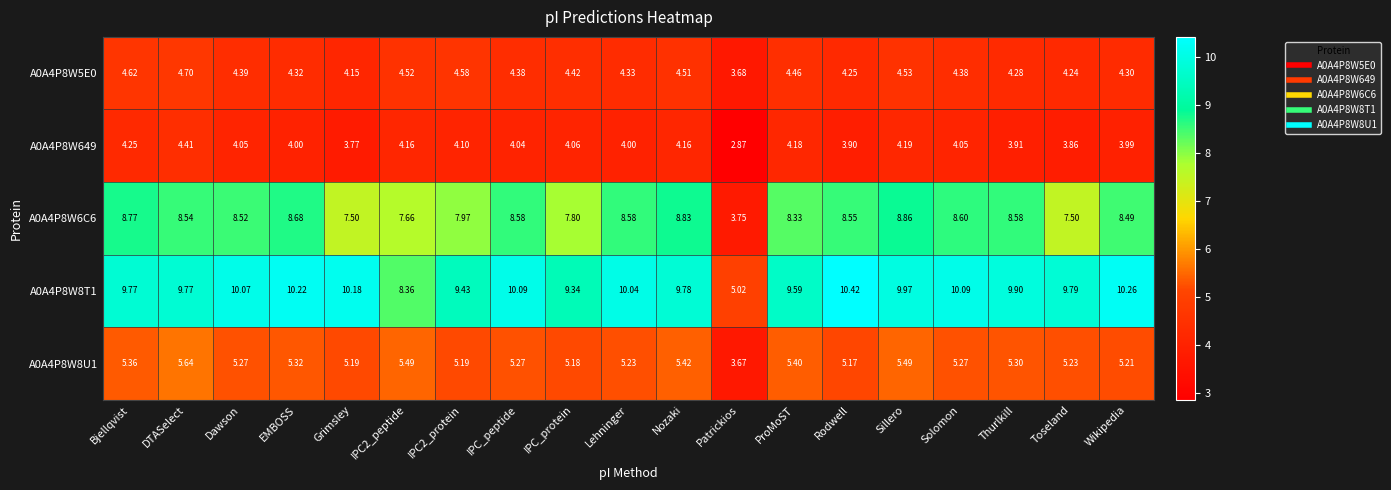

Which series changed the most between Lehninger and Thurlkill?

A0A4P8W8T1